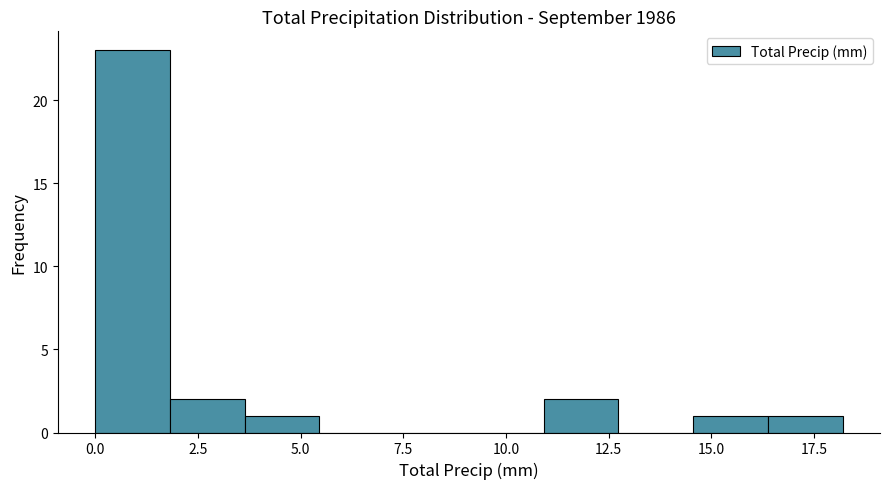

Around what value on the x-axis is the tallest bar? Give the approximate position of its centre, as read against the axis.

1.0